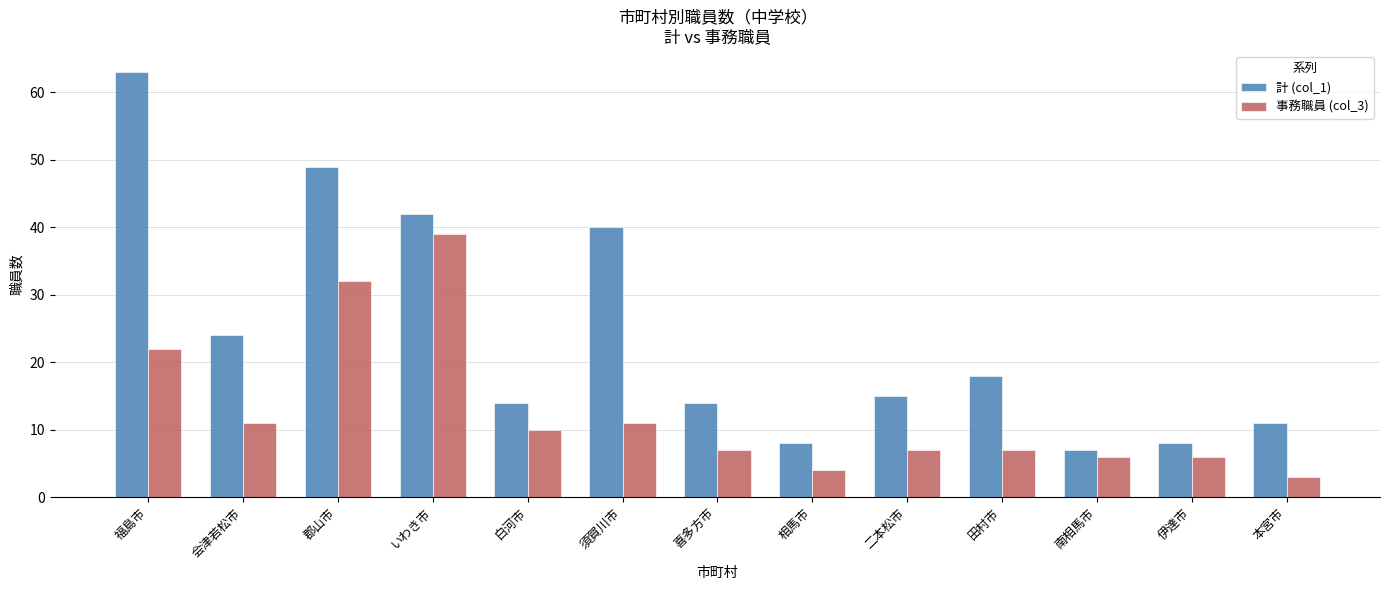

At how many categories does at least one series exceed 39?

4